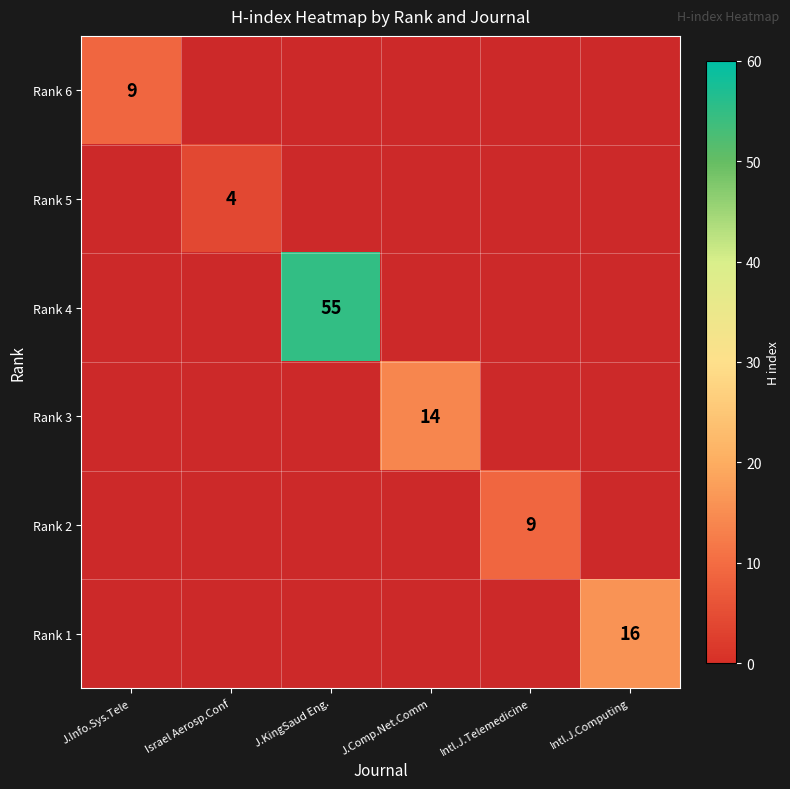

At how many categories does at least one series exceed 42?

1